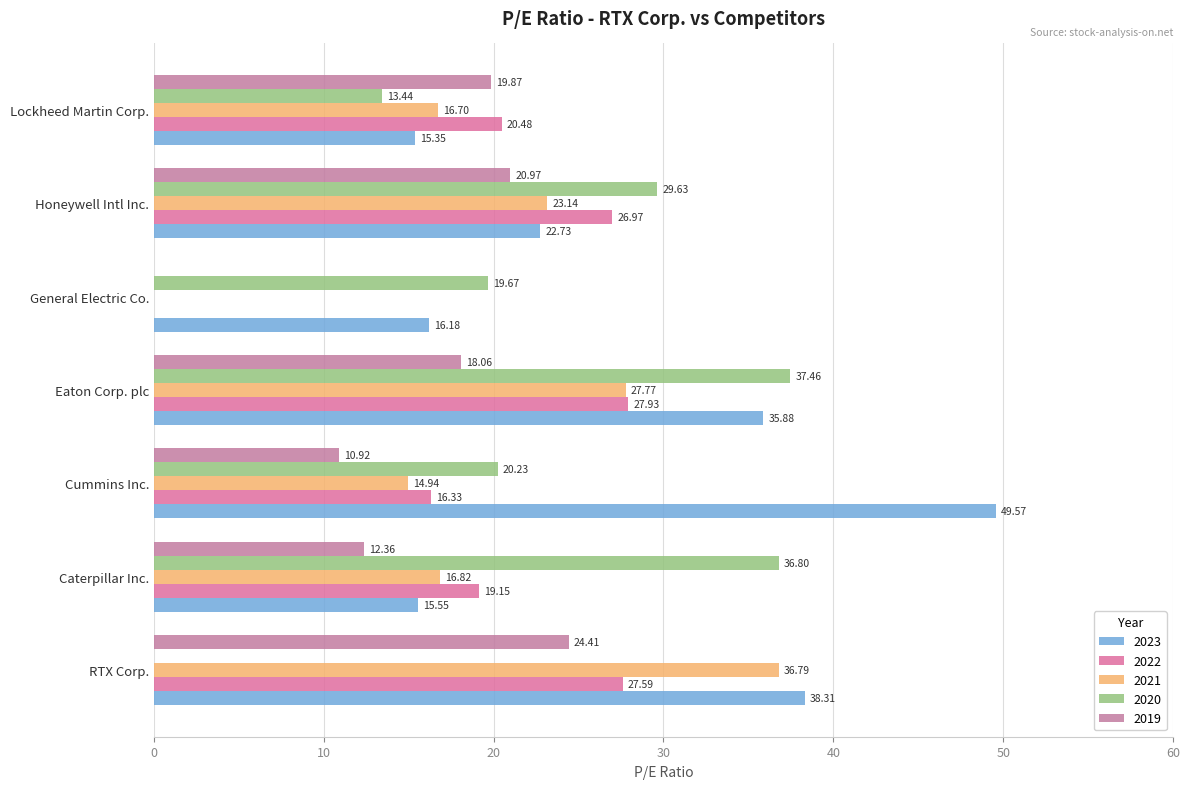

What is the label of the 4th bar from the left?

Eaton Corp. plc